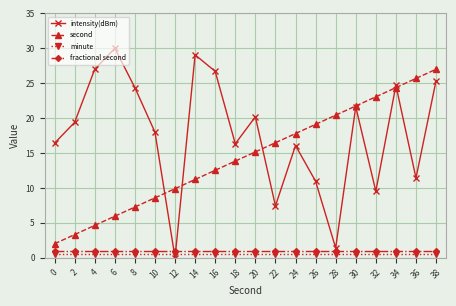

Which series has the widest spread of values?

intensity(dBm)